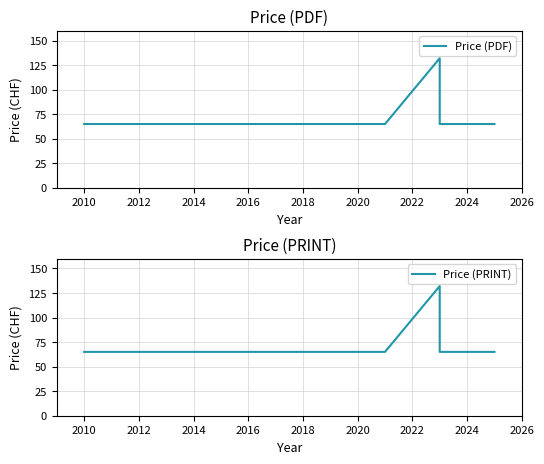

What is the minimum value shown in the chart?

65